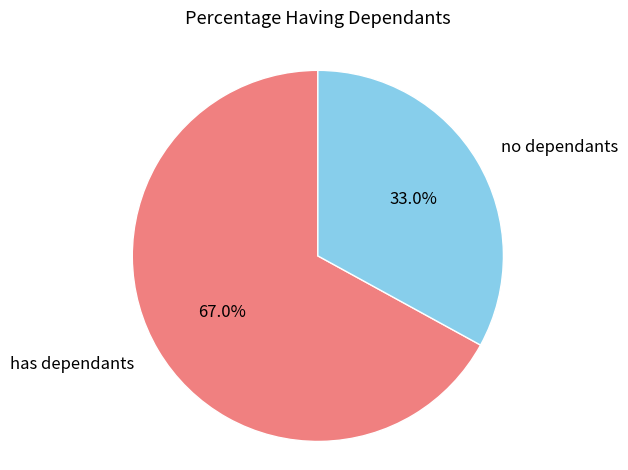

Which slice is the smallest?

no dependants